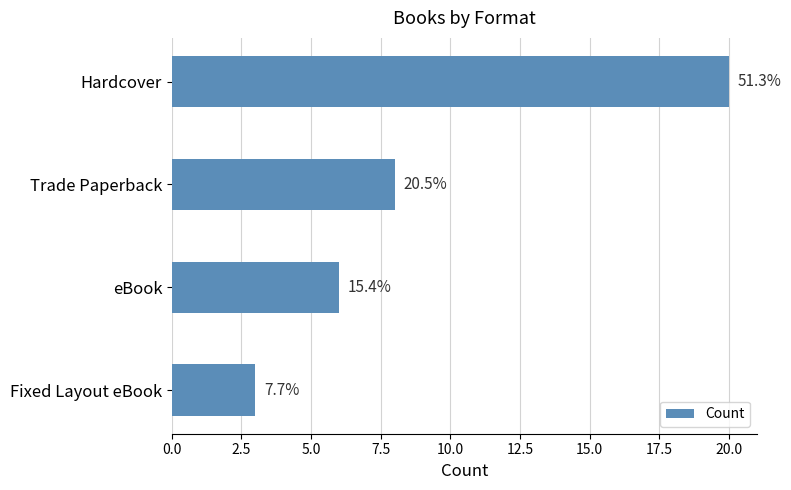

What is the minimum value shown in the chart?

3